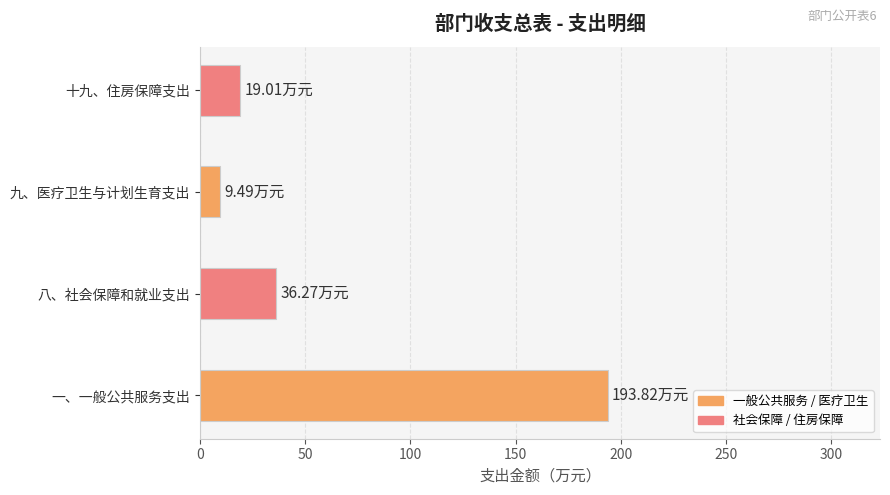

Rank the categories by value from lowest to highest.

九、医疗卫生与计划生育支出, 十九、住房保障支出, 八、社会保障和就业支出, 一、一般公共服务支出